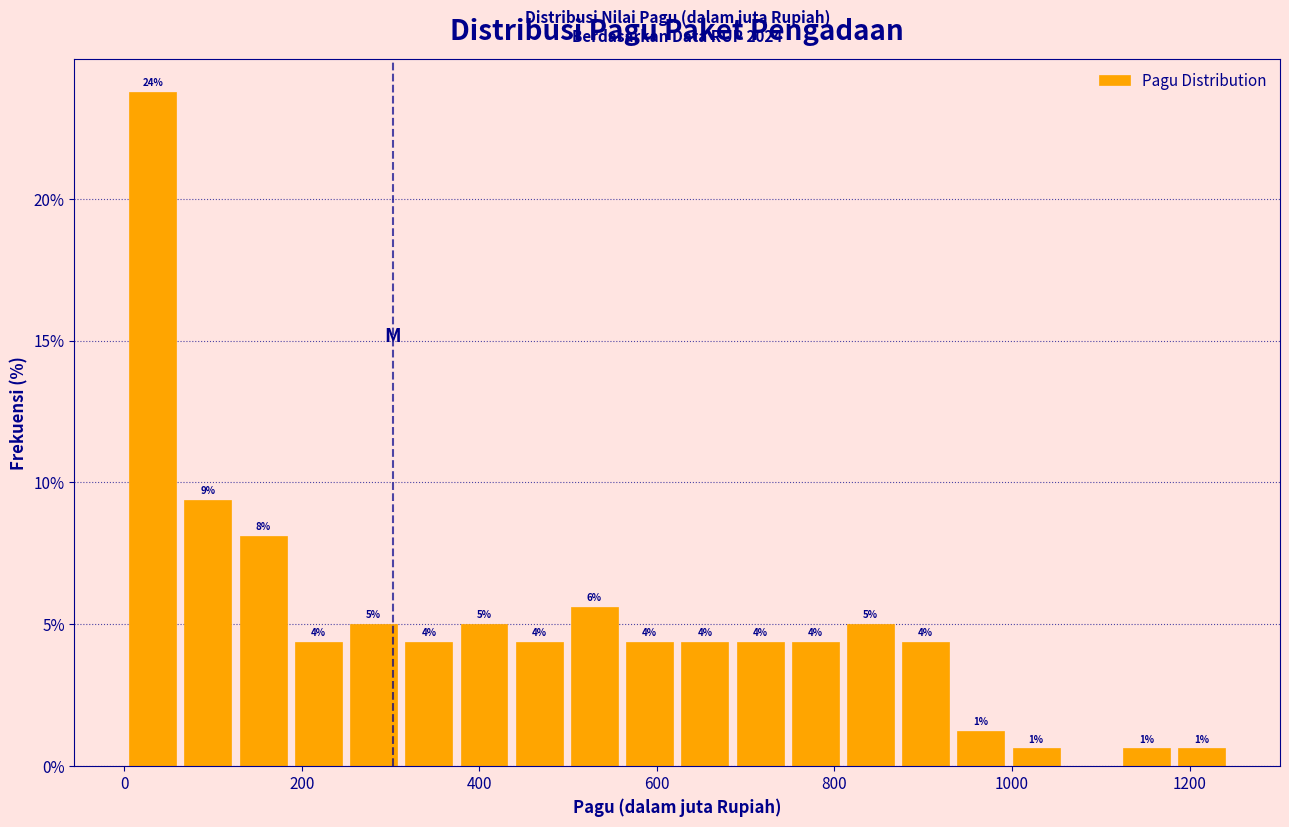

Around what value on the x-axis is the tallest bar? Give the approximate position of its centre, as read against the axis.

40